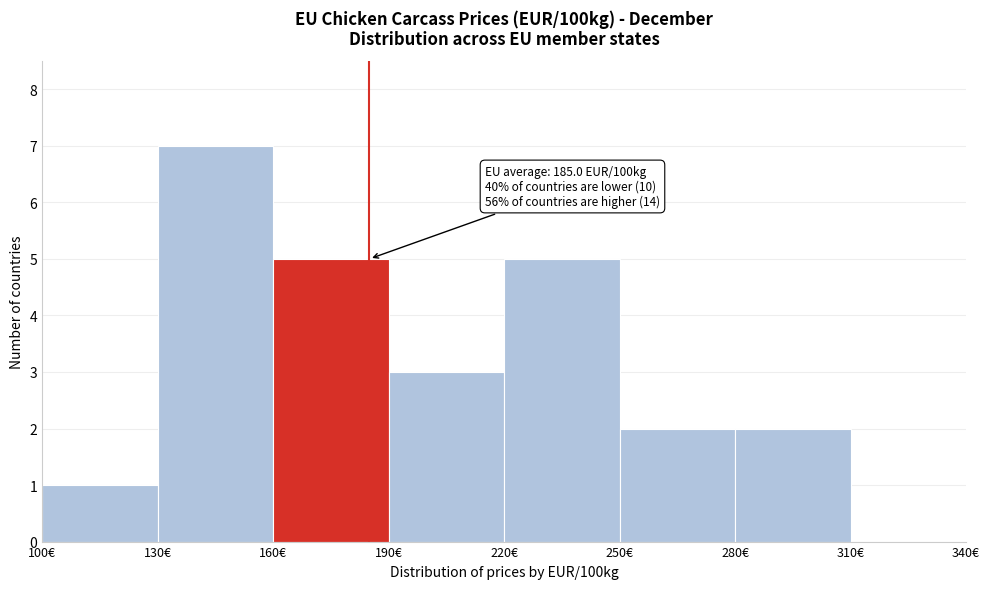

Over which range of the x-axis is the bar tallest?

130 to 160